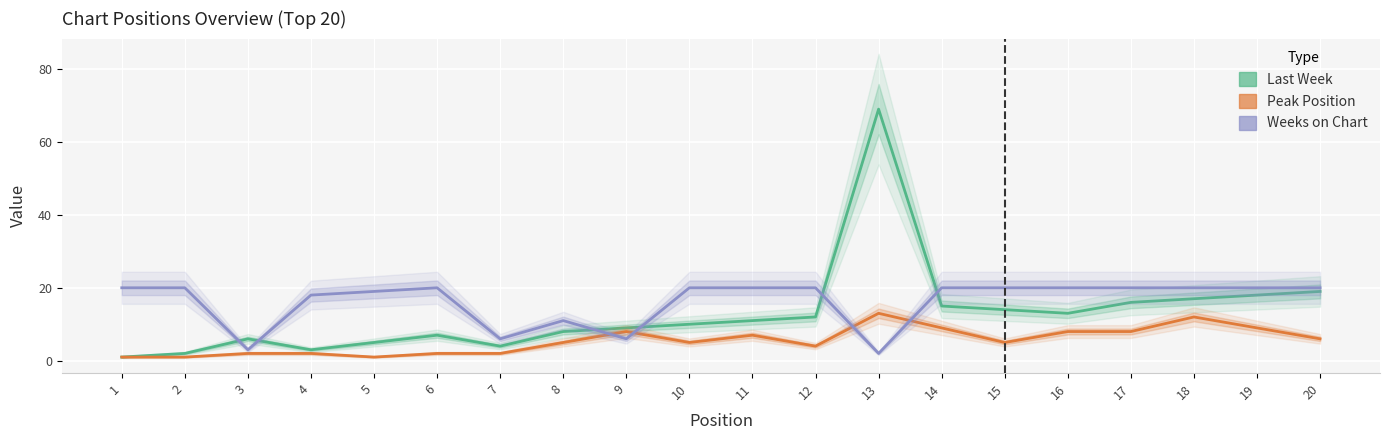

Reading left to right, list all the values displayed in this chart.

Last Week: 1=1	2=2	3=6	4=3	5=5	6=7	7=4	8=8	9=9	10=10	11=11	12=12	13=69	14=15	15=14	16=13	17=16	18=17	19=18	20=19
Peak Position: 1=1	2=1	3=2	4=2	5=1	6=2	7=2	8=5	9=8	10=5	11=7	12=4	13=13	14=9	15=5	16=8	17=8	18=12	19=9	20=6
Weeks on Chart: 1=20	2=20	3=3	4=18	5=19	6=20	7=6	8=11	9=6	10=20	11=20	12=20	13=2	14=20	15=20	16=20	17=20	18=20	19=20	20=20